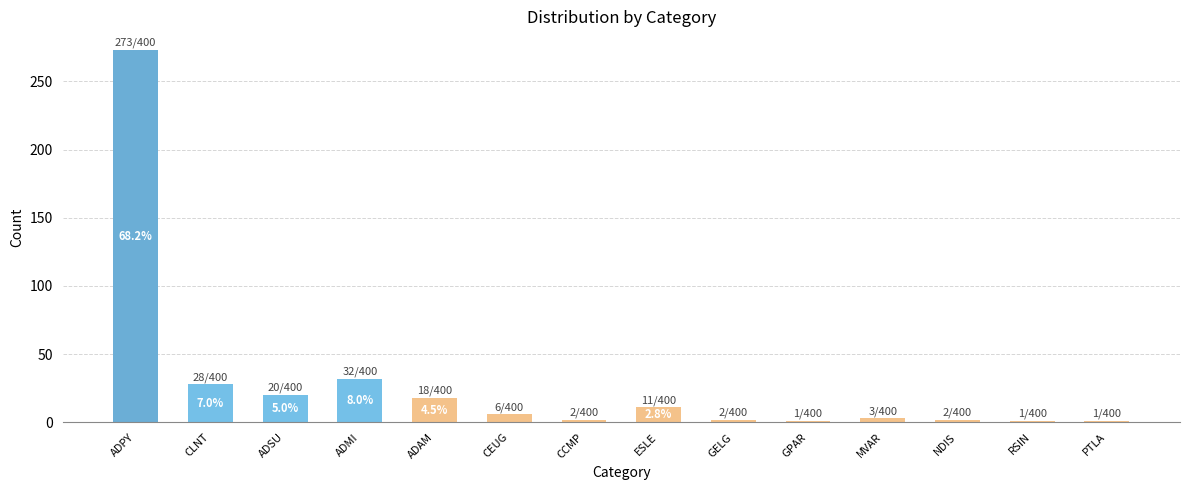

What is the value of the 3rd bar from the left?

20